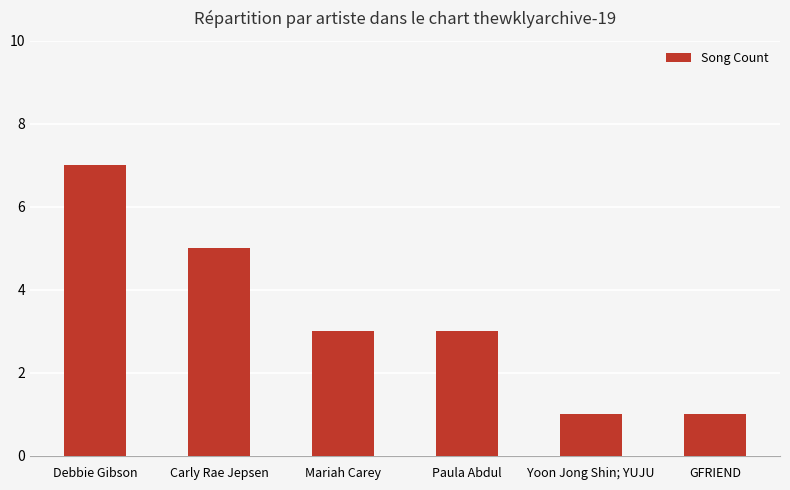

What is the greatest value displayed?

7